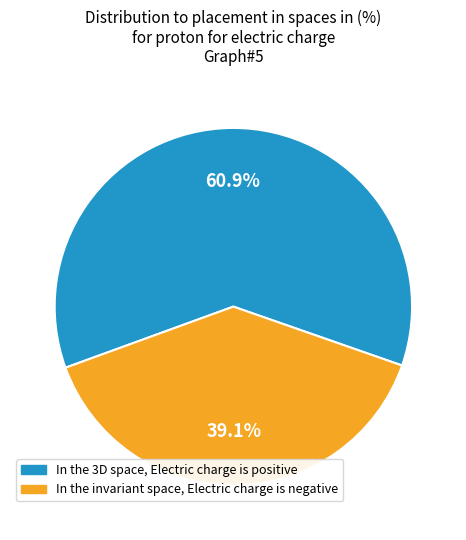

Does any single category account for the majority?

Yes